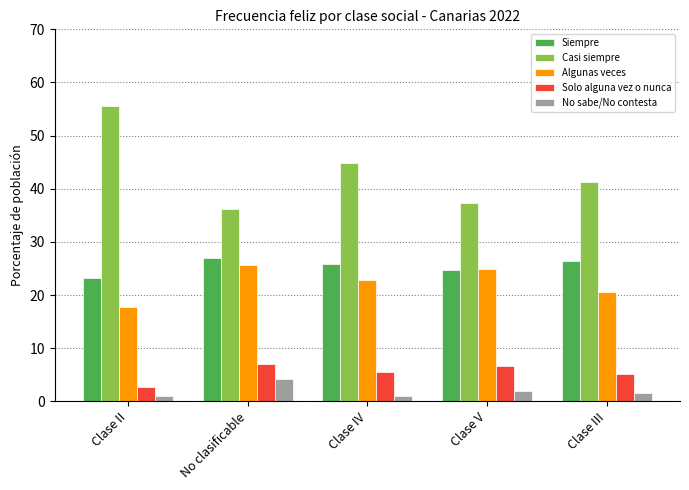

The Siempre series shows 27.0 at No clasificable. True or false?

True